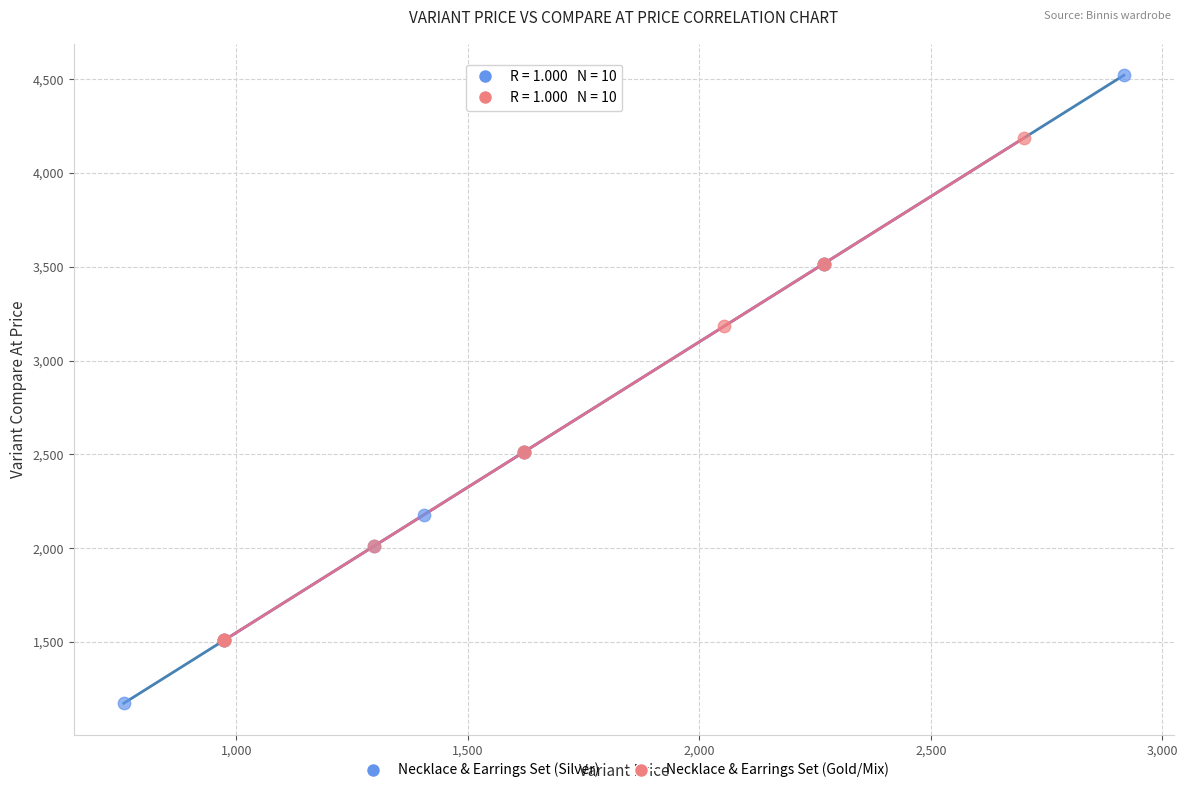

Which series has the largest Y range (max minus min)?

Necklace & Earrings Set (Silver)